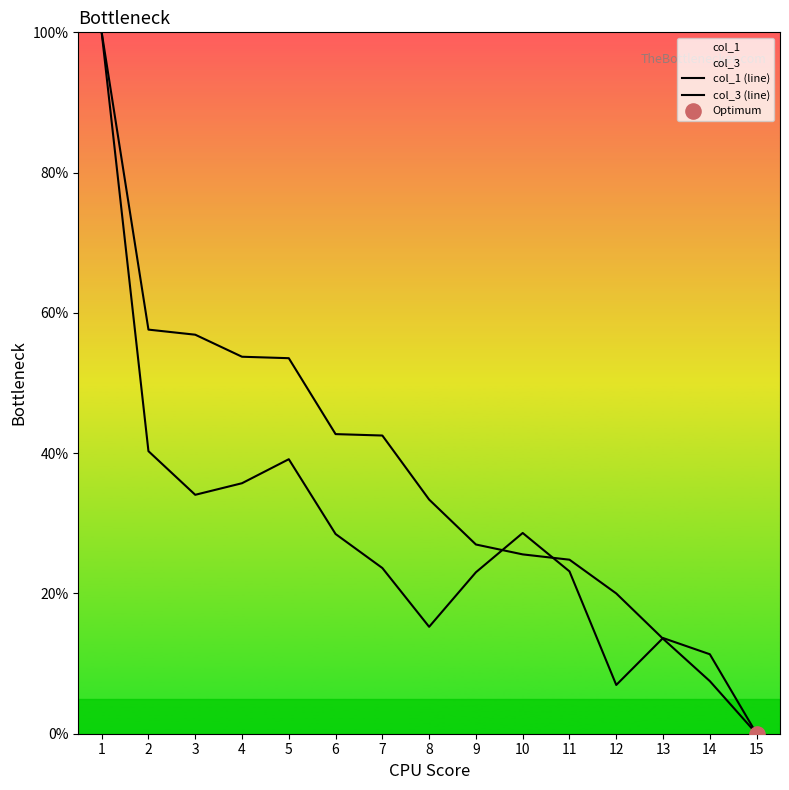

Which series has the largest total across all categories?

col_1 (line)